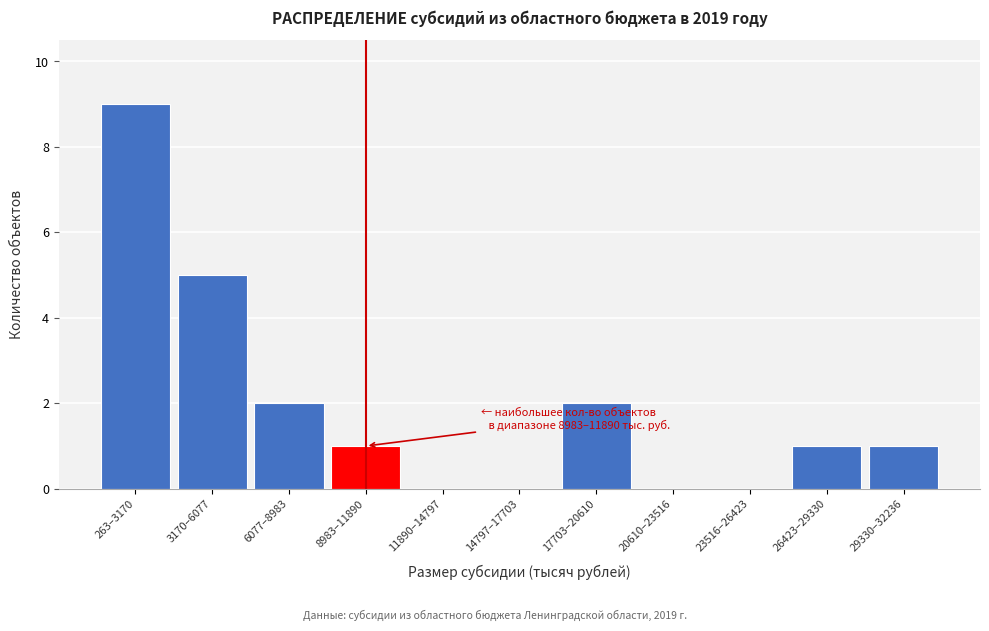

Reading left to right, list all the values displayed in this chart.

263–3170=9	3170–6077=5	6077–8983=2	8983–11890=1	11890–14797=0	14797–17703=0	17703–20610=2	20610–23516=0	23516–26423=0	26423–29330=1	29330–32236=1